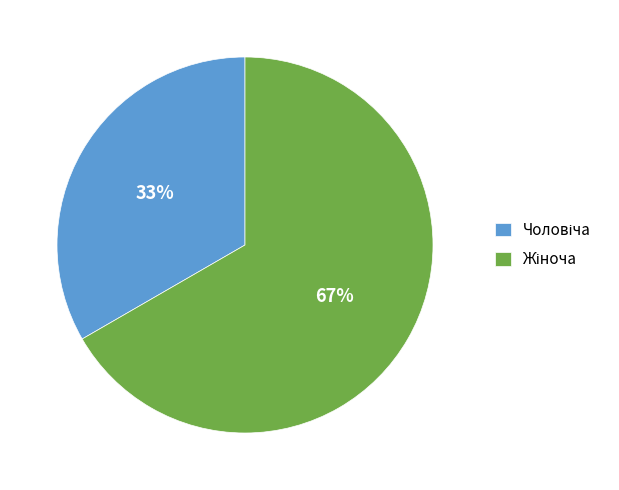

To the nearest percent, what is the average slice percentage?

50%